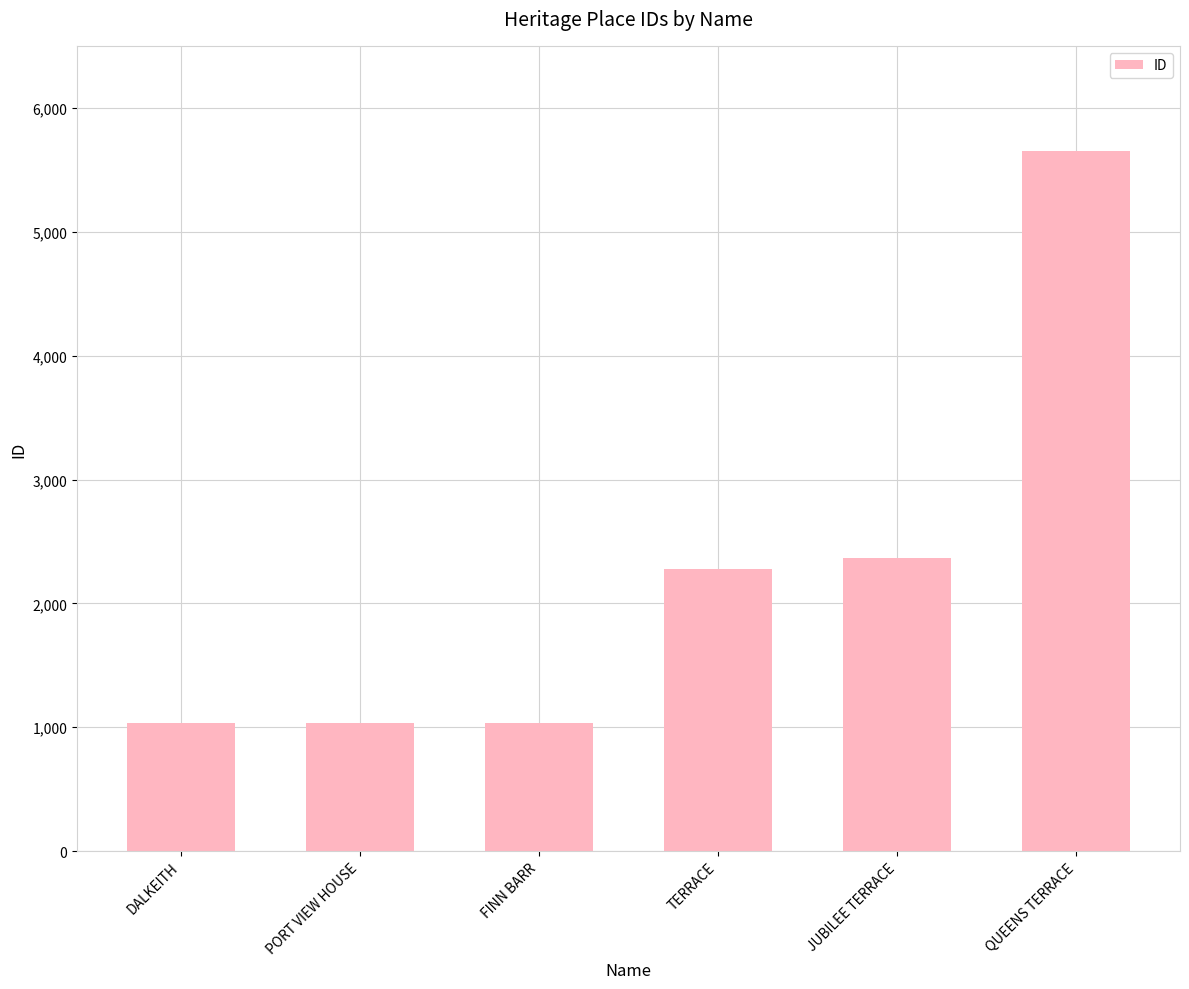

What is the sum of all values?

13393